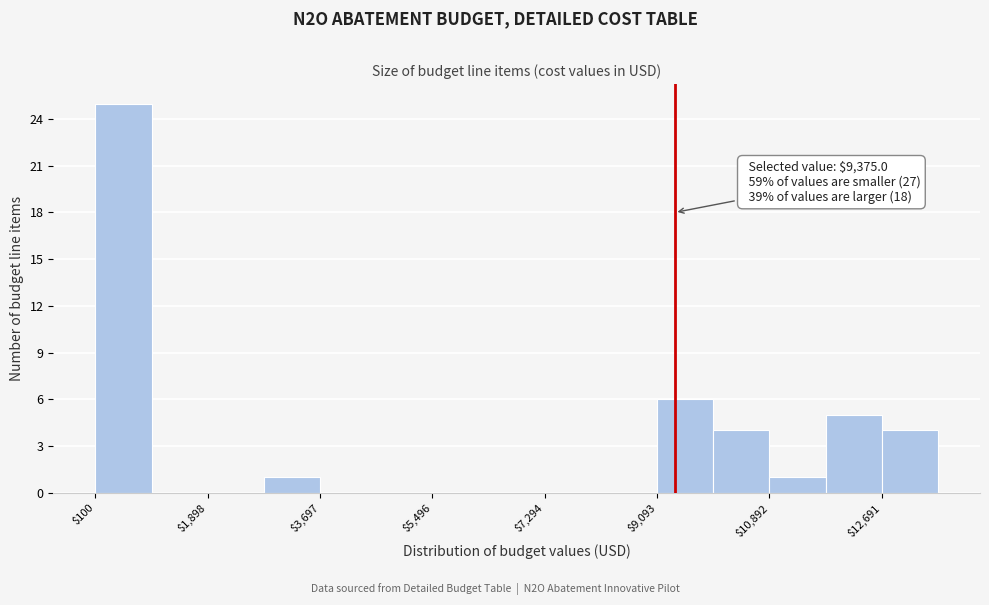

Which range on the x-axis has the tallest bar?

200 to 1000